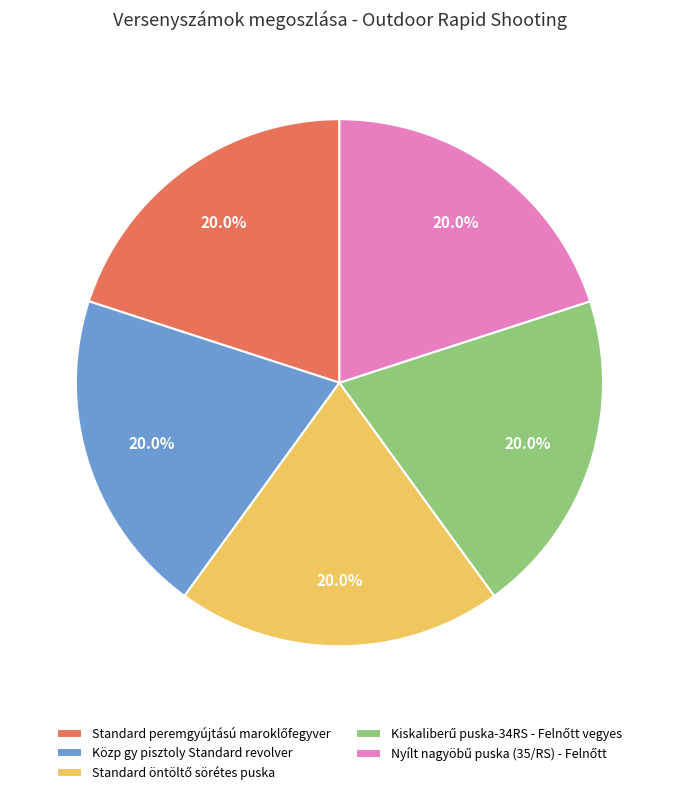

Is there a majority slice in this chart?

No